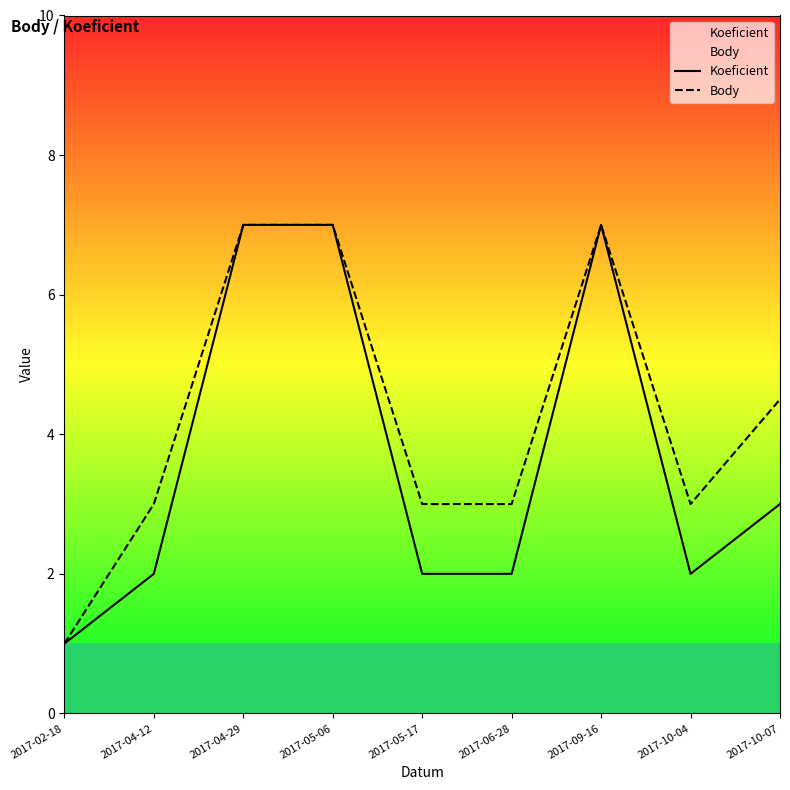

What is the sum of all Koeficient values?

33.0